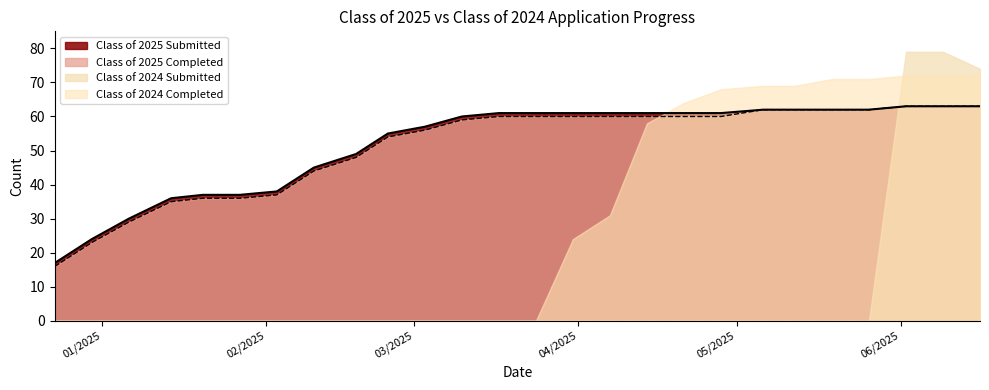

What is the value of the Class of 2025 Completed point at the 20th from the left?

62